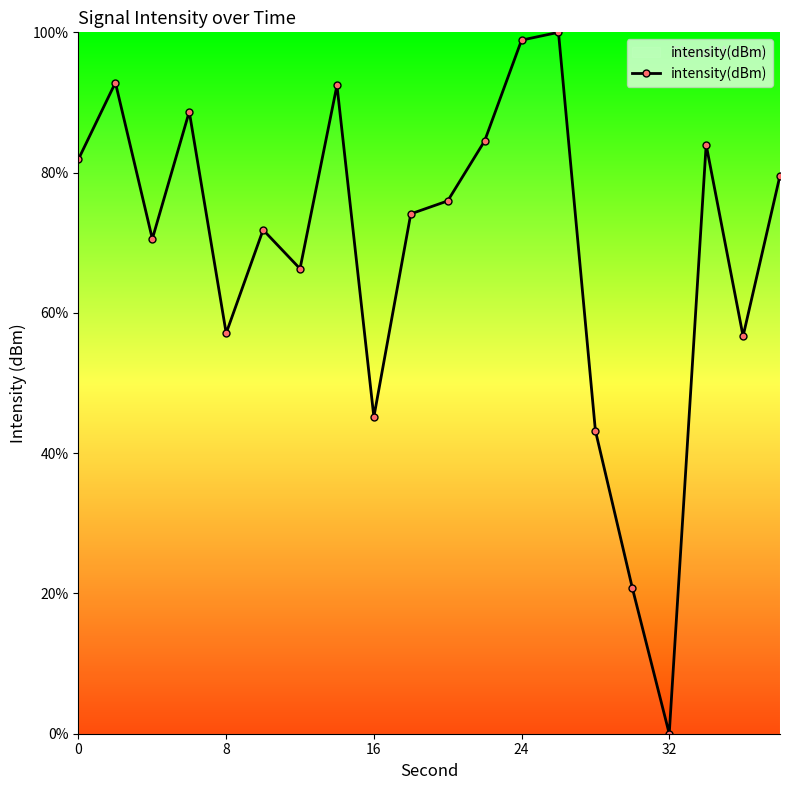

What is the sum of all values?

1384.6